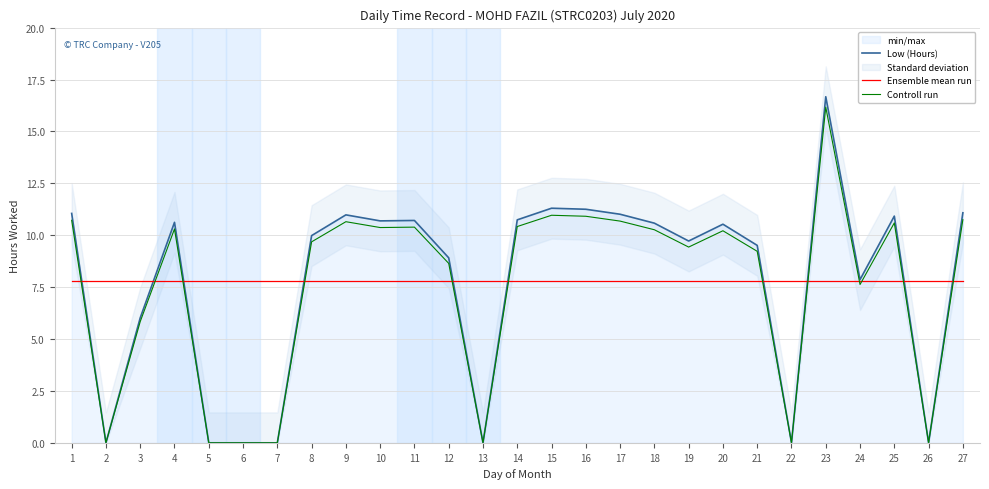

True or false: Ensemble mean run has more than 2 points higher than both neighbors.

False